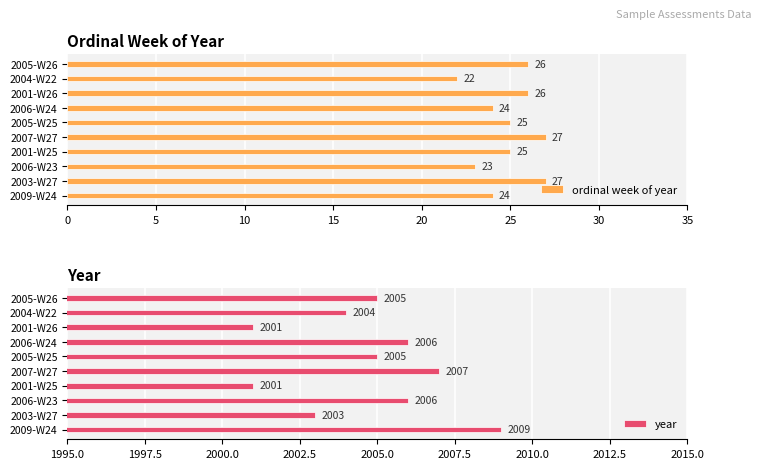

Reading right to left, what are all the values shown in this chart?

ordinal week of year: 26	22	26	24	25	27	25	23	27	24
year: 2005	2004	2001	2006	2005	2007	2001	2006	2003	2009